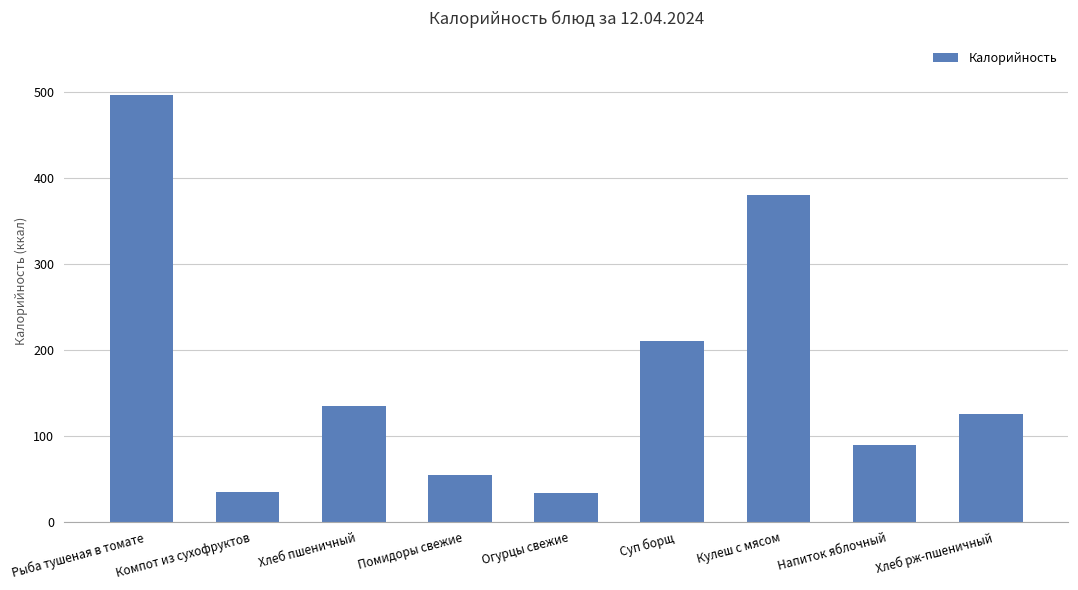

At which category does the chart reach its peak across all series?

Рыба тушеная в томате